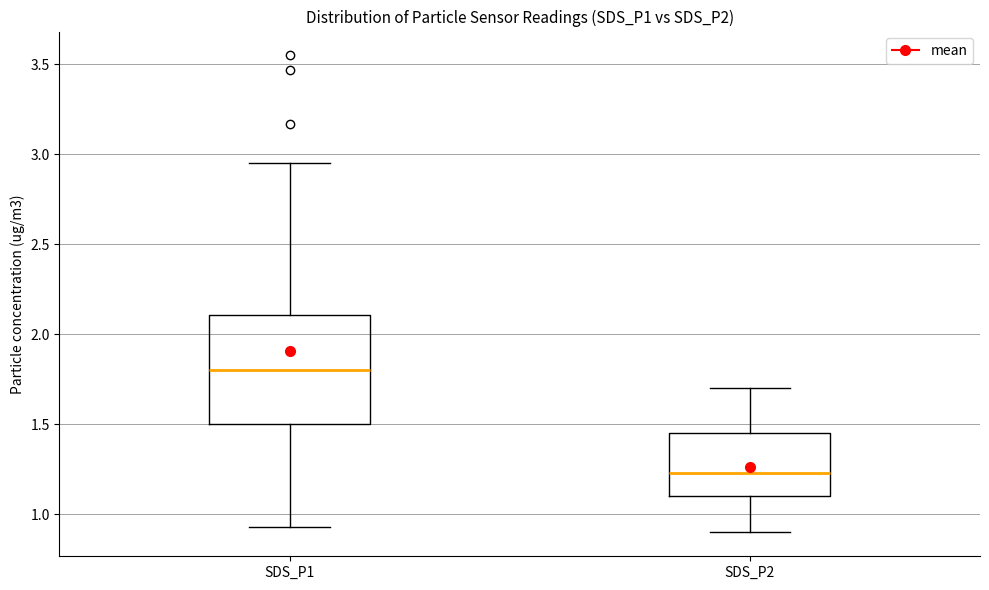

Where is the upper edge of the box for SDS_P2 on the y-axis? The values are not printed on the chart, so give them approximately, as read against the axis.

1.45